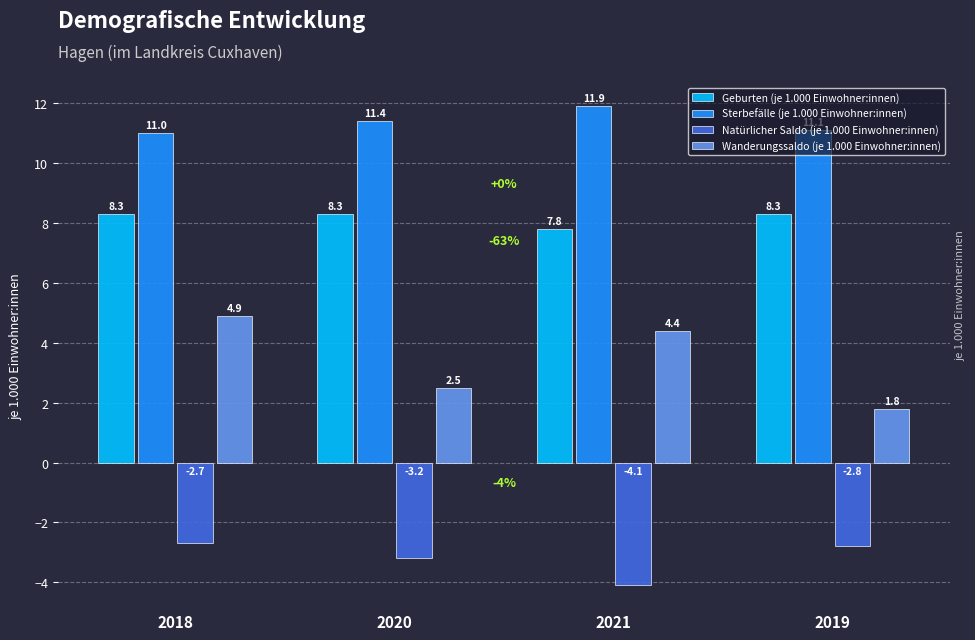

Reading left to right, transcribe all the data shown in this chart.

Geburten (je 1.000 Einwohner:innen): 2018=8.3	2020=8.3	2021=7.8	2019=8.3
Sterbefälle (je 1.000 Einwohner:innen): 2018=11.0	2020=11.4	2021=11.9	2019=11.1
Natürlicher Saldo (je 1.000 Einwohner:innen): 2018=-2.7	2020=-3.2	2021=-4.1	2019=-2.8
Wanderungssaldo (je 1.000 Einwohner:innen): 2018=4.9	2020=2.5	2021=4.4	2019=1.8